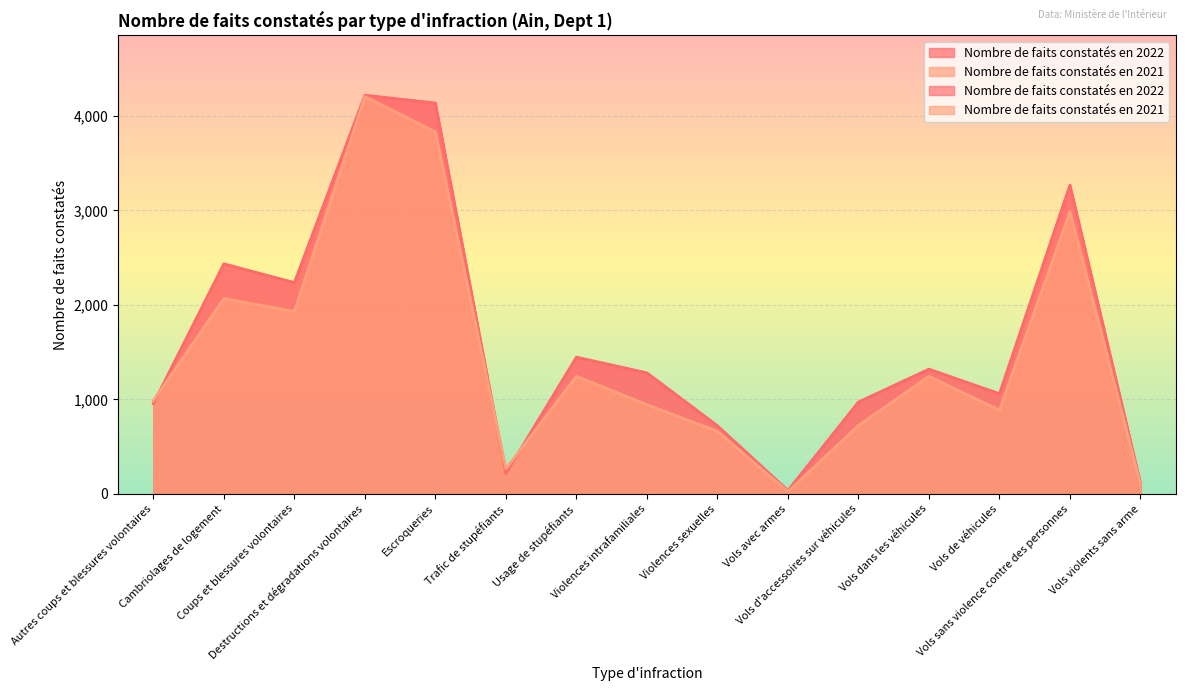

Which series has the largest total across all categories?

Nombre de faits constatés en 2022